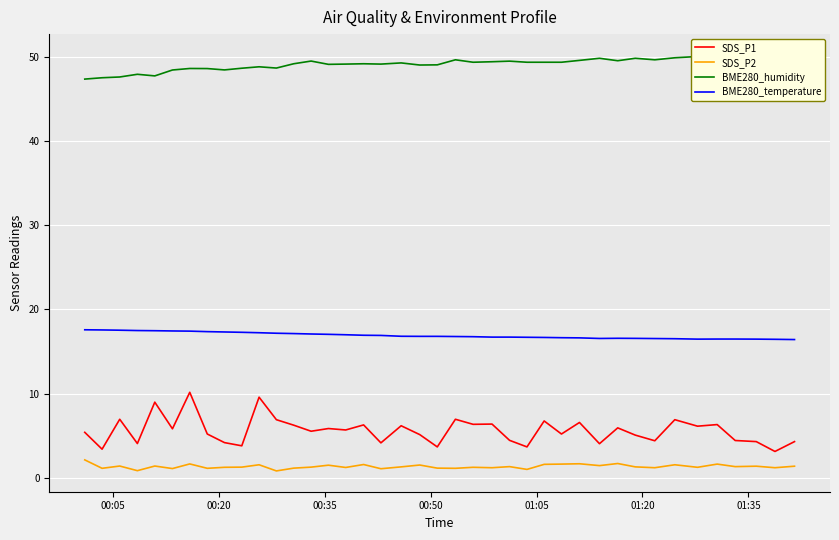

True or false: BME280_temperature and SDS_P2 intersect in this chart.

False